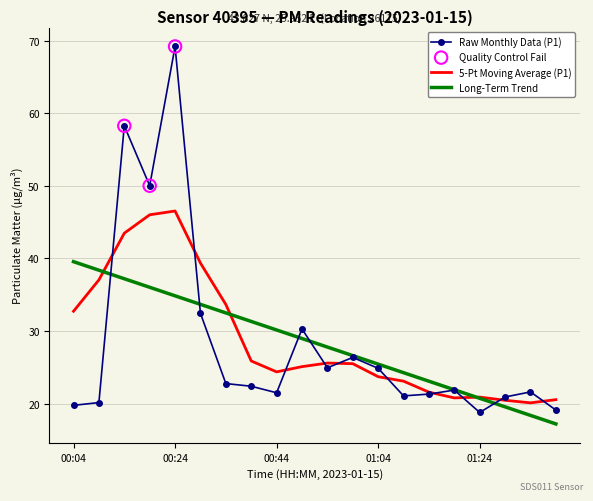

What is the maximum value shown in the chart?

69.2